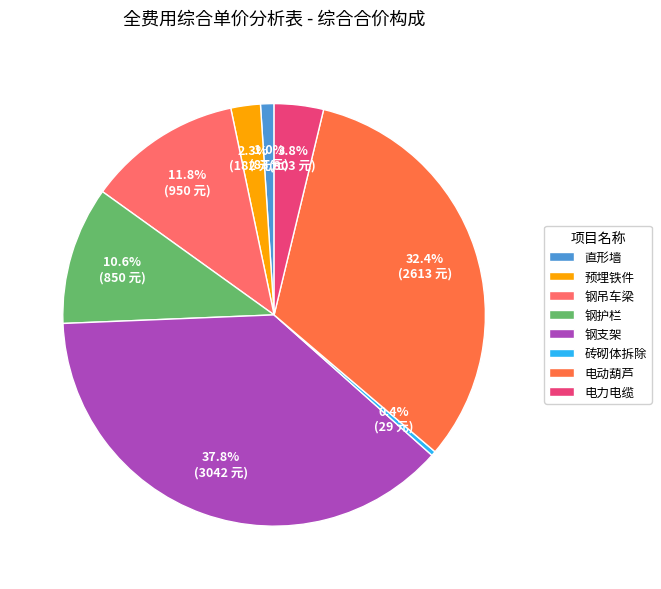

To the nearest percent, what is the average slice percentage?

12%